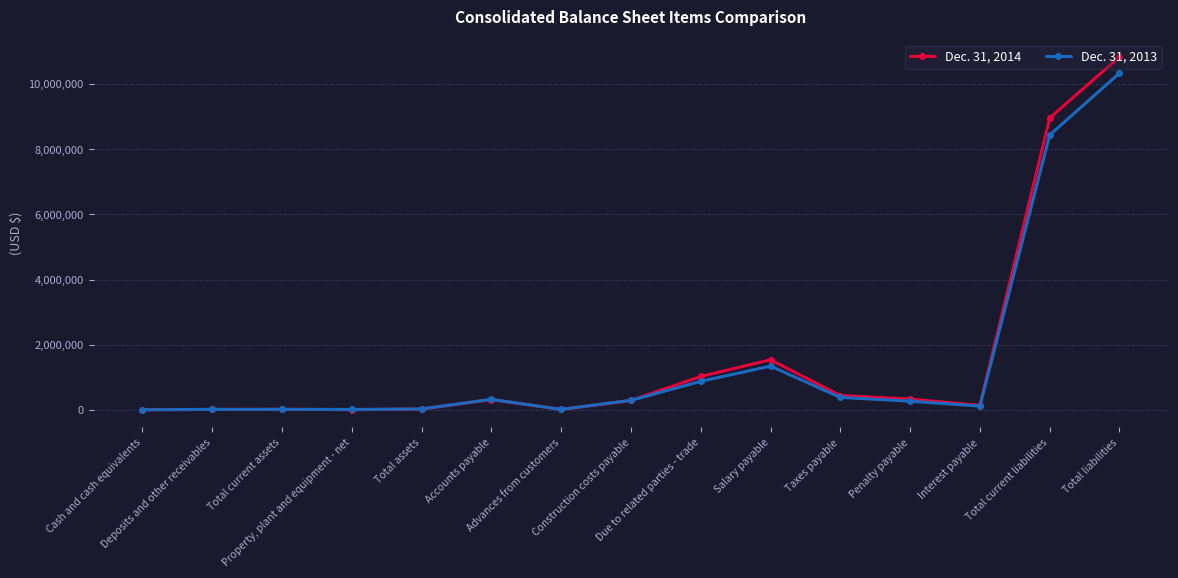

Rank the series by their maximum value, from lowest to highest.

Dec. 31, 2013, Dec. 31, 2014